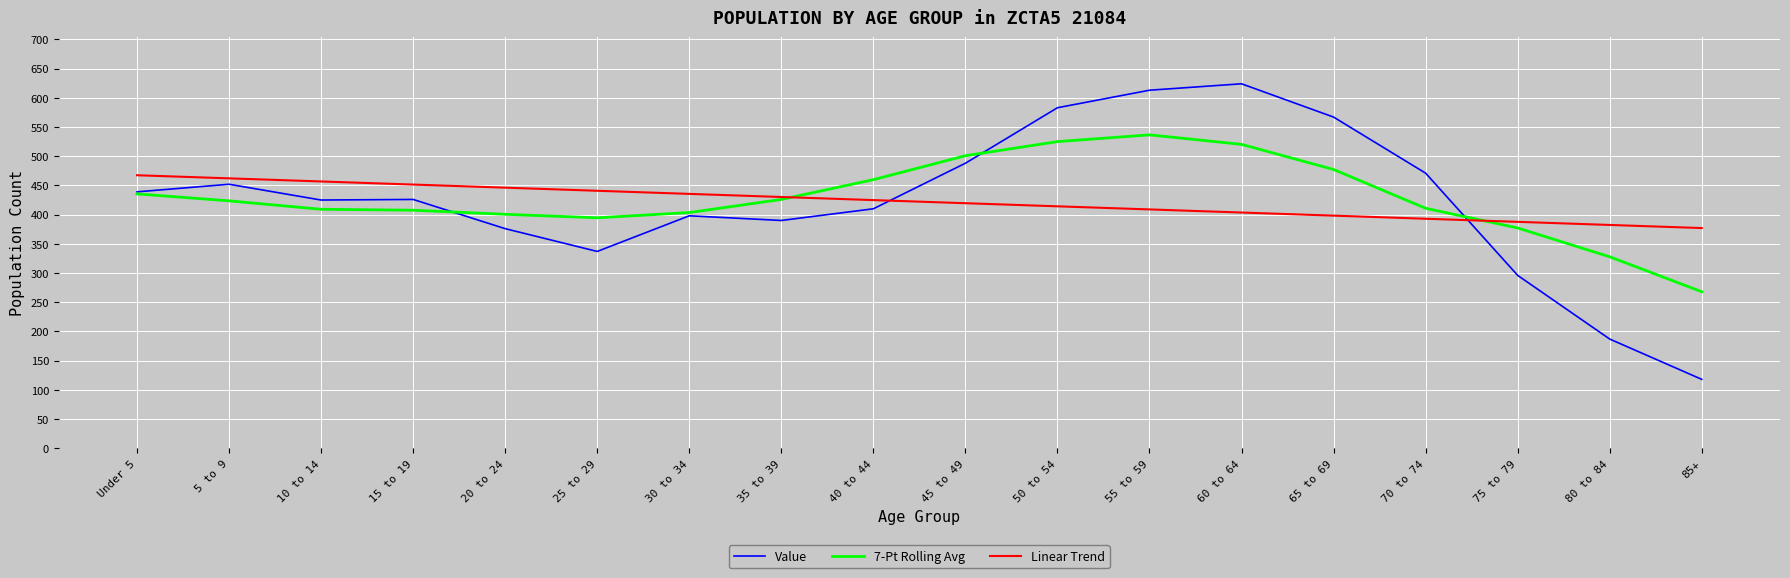

What position from the left is 70 to 74?

15